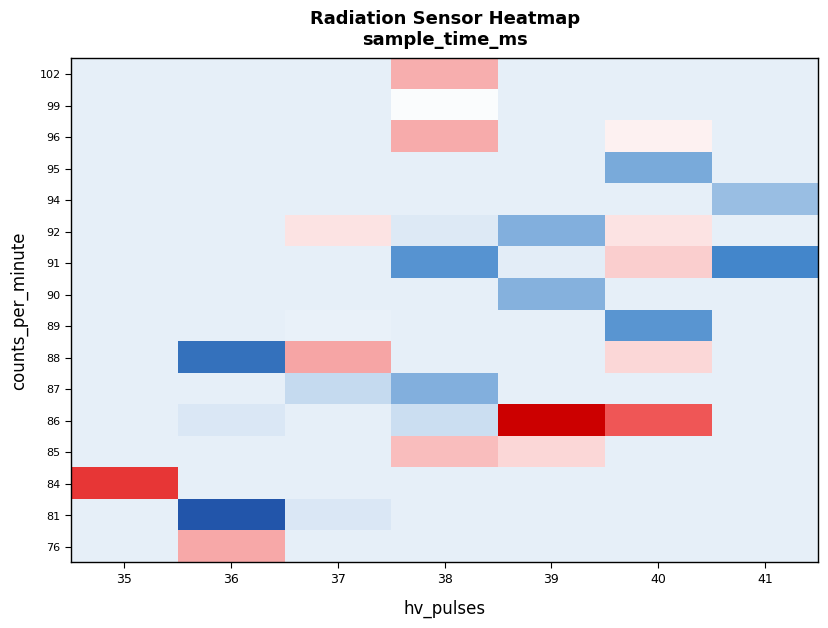

Which label corresponds to the largest value in the chart?

36